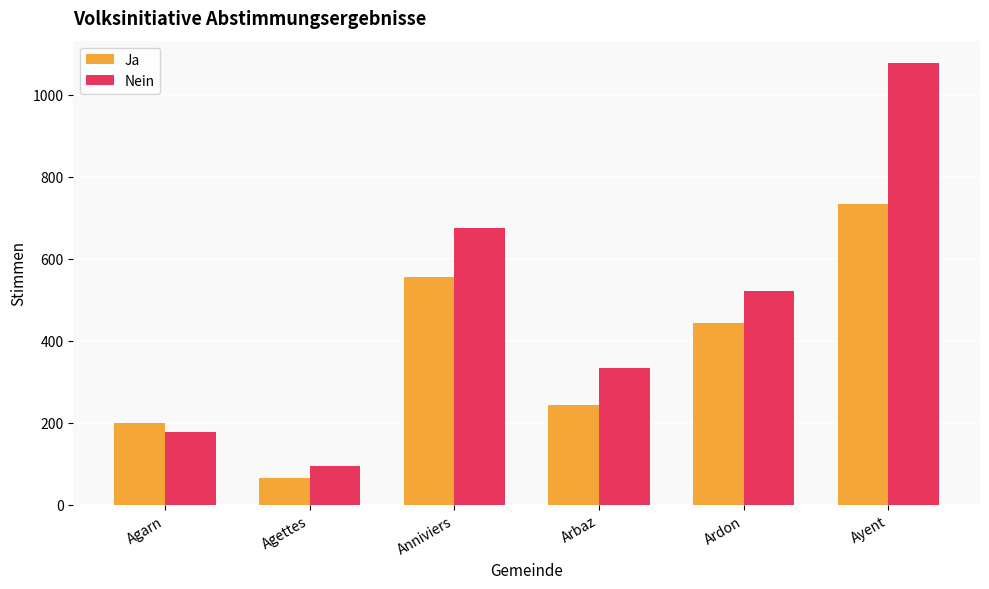

Rank the series by their average value, from lowest to highest.

Ja, Nein